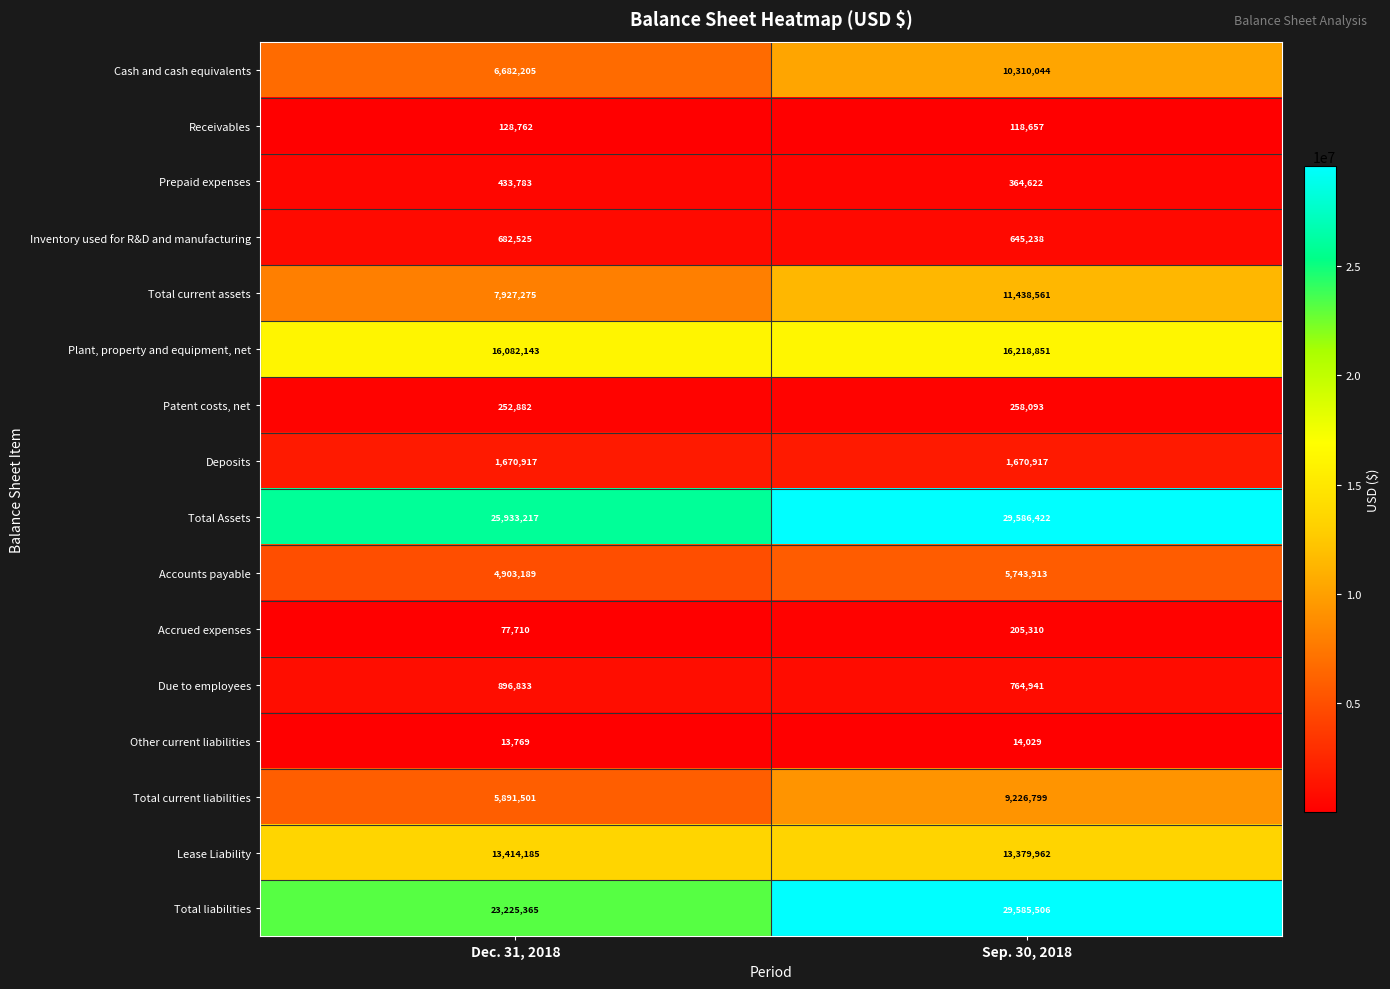

Is the value of Prepaid expenses at Dec. 31, 2018 greater than the value of Inventory used for R&D and manufacturing at Sep. 30, 2018?

No